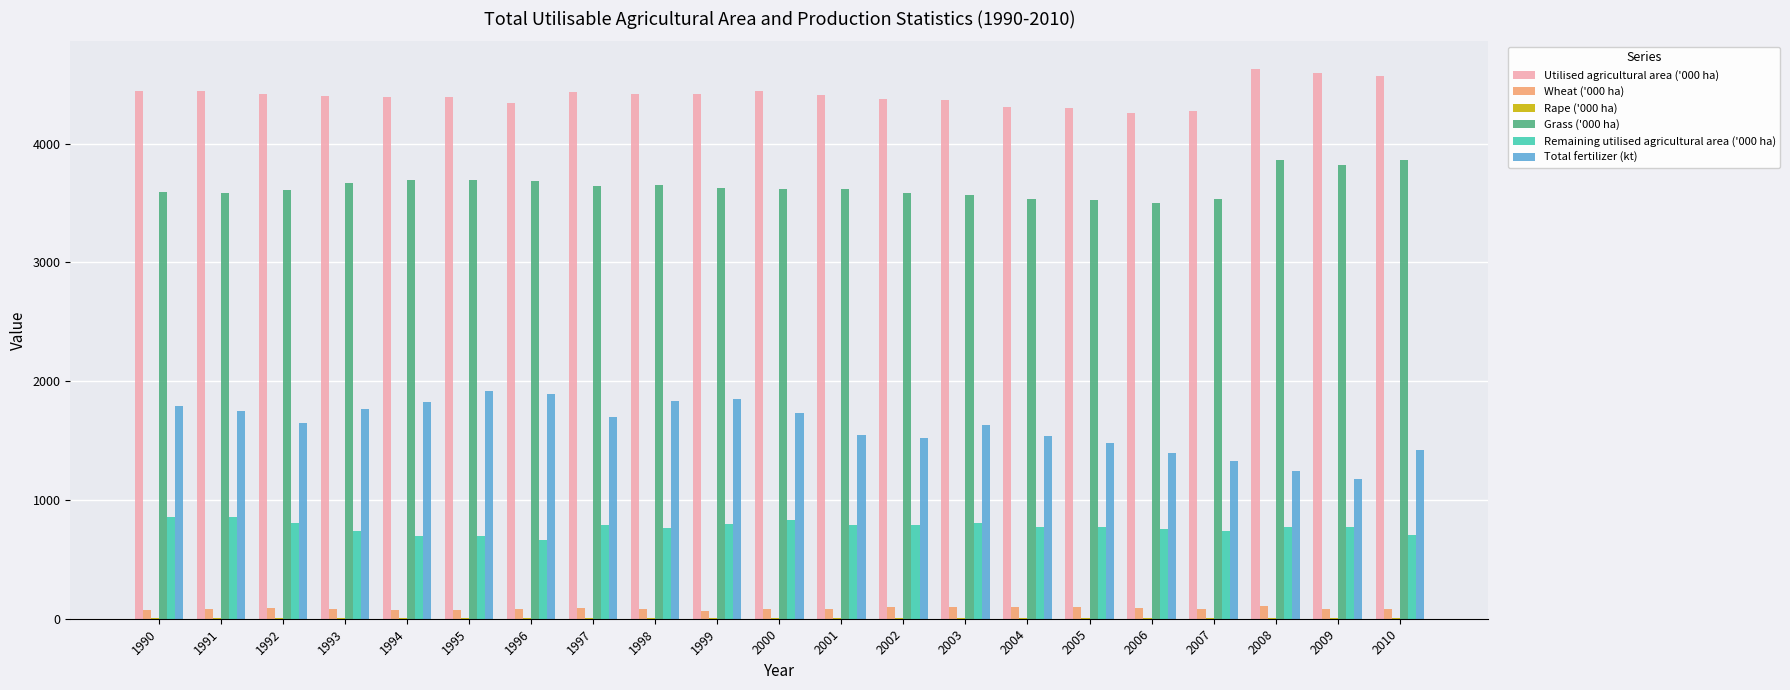

How many data points does each series have?

21